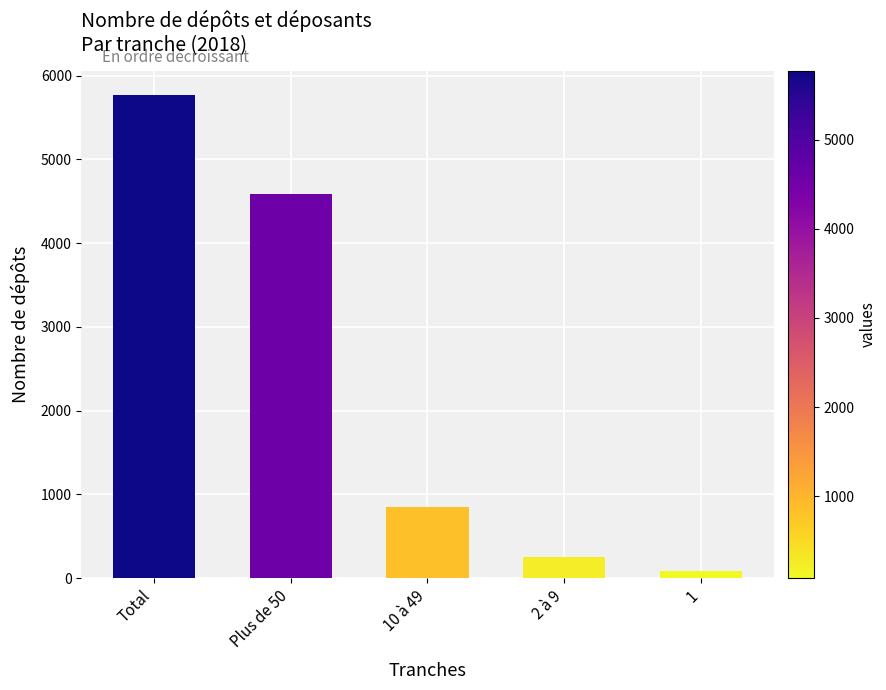

The value at Total is 1801. True or false?

False